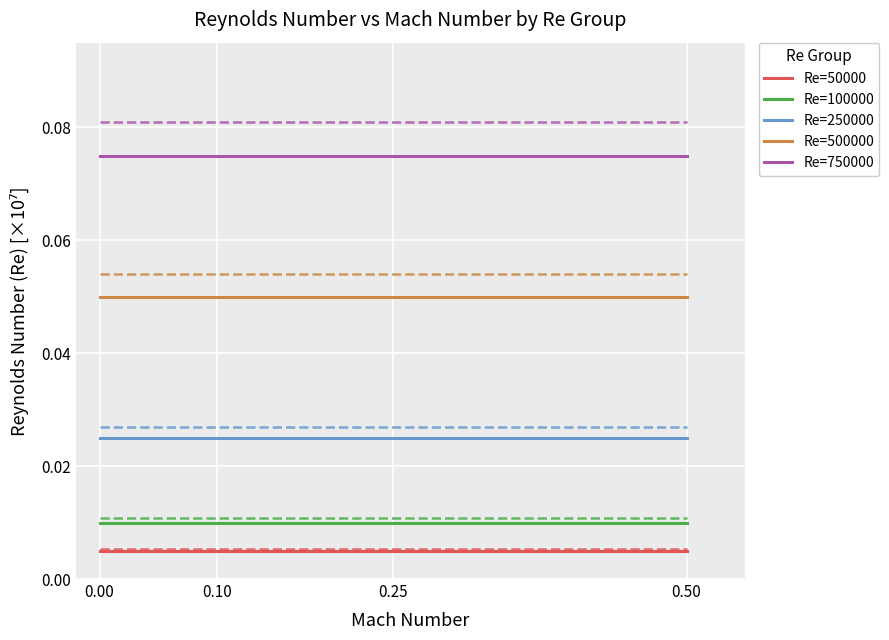

Which series has the largest total across all categories?

Re=750000